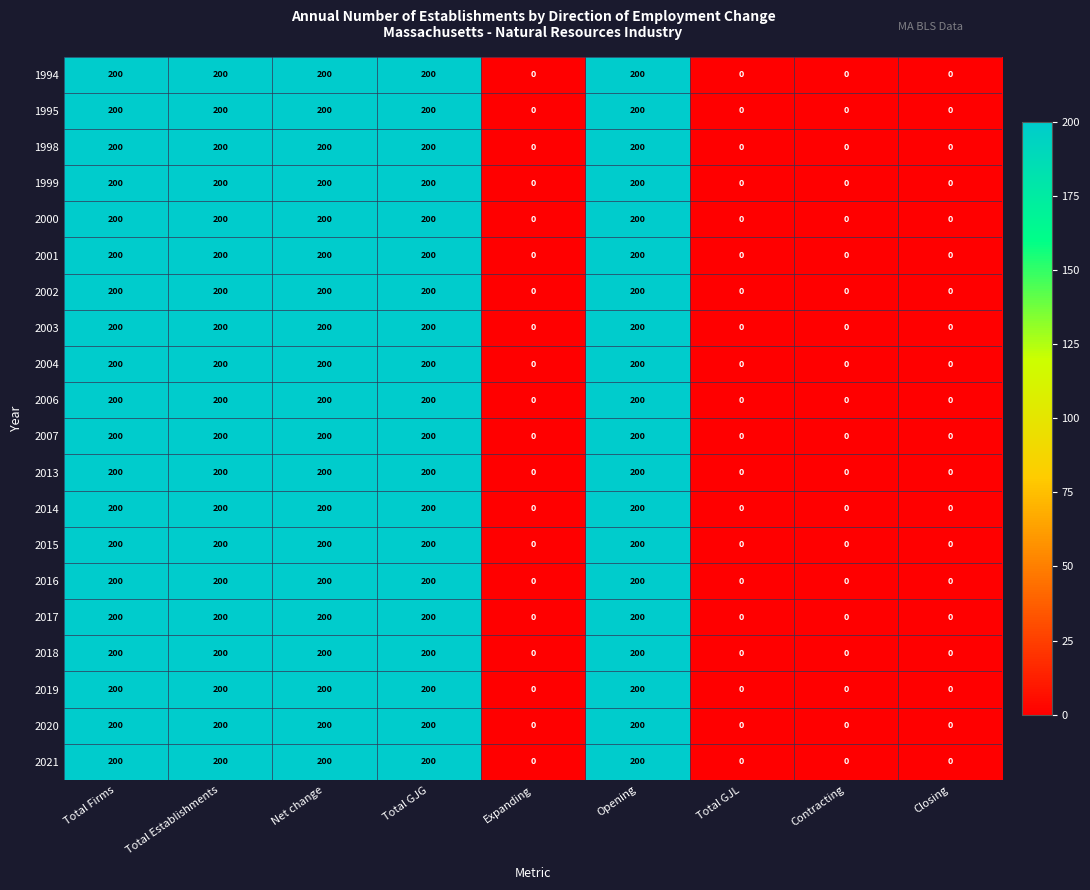

Is it true that 2001 equals 0 at Total GJL?

True